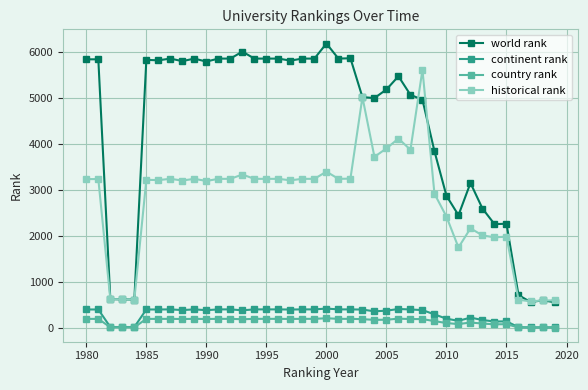

Which series has the largest total across all categories?

world rank